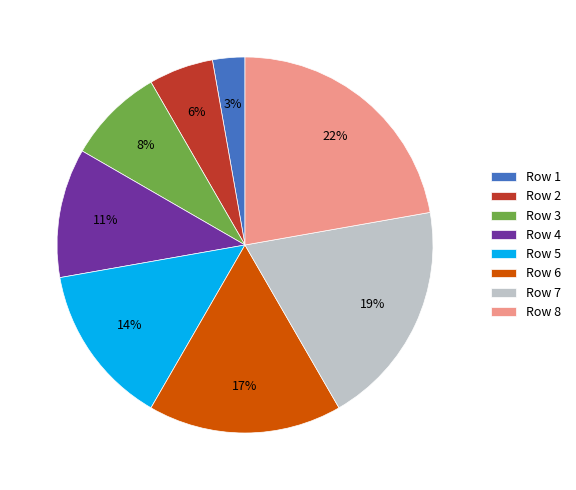

What is the ratio of the value at Row 2 to the value at Row 5?

0.4